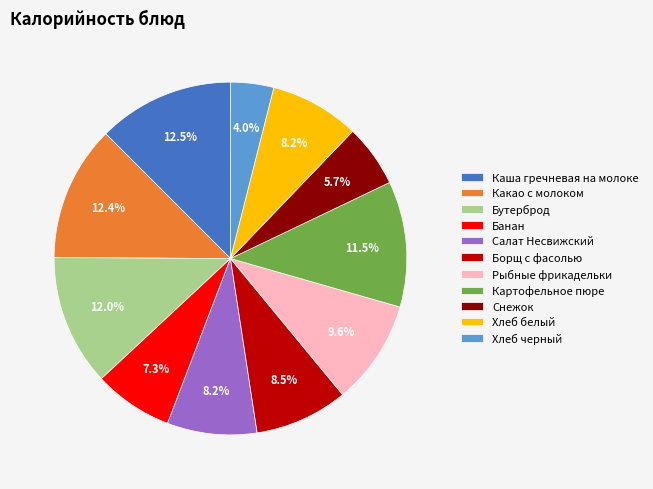

Which category has the smallest portion of the pie?

Хлеб черный